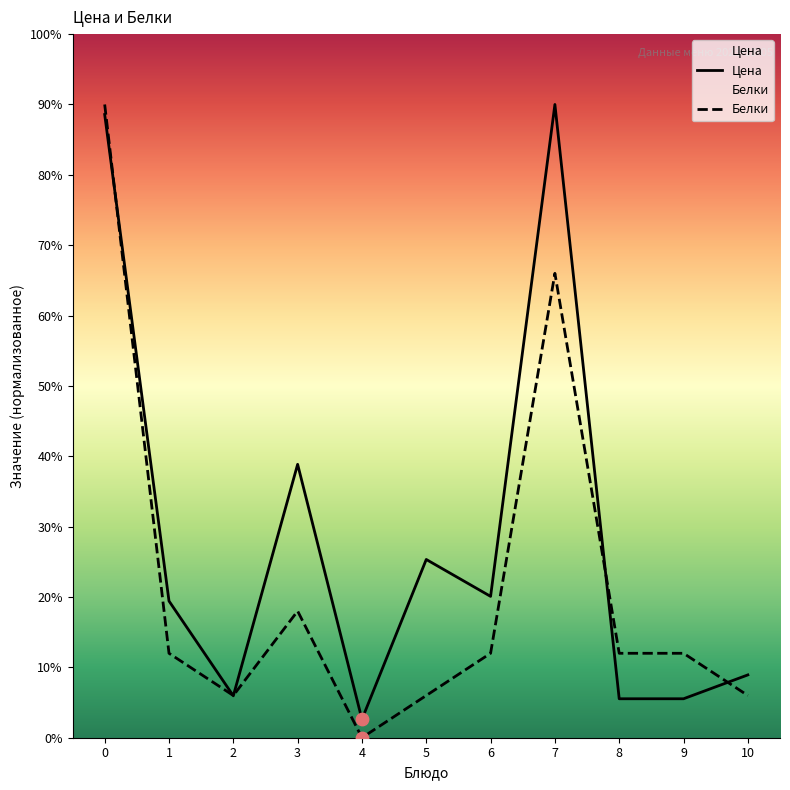

Is the value of Цена at 0 greater than the value of Белки at 9?

Yes